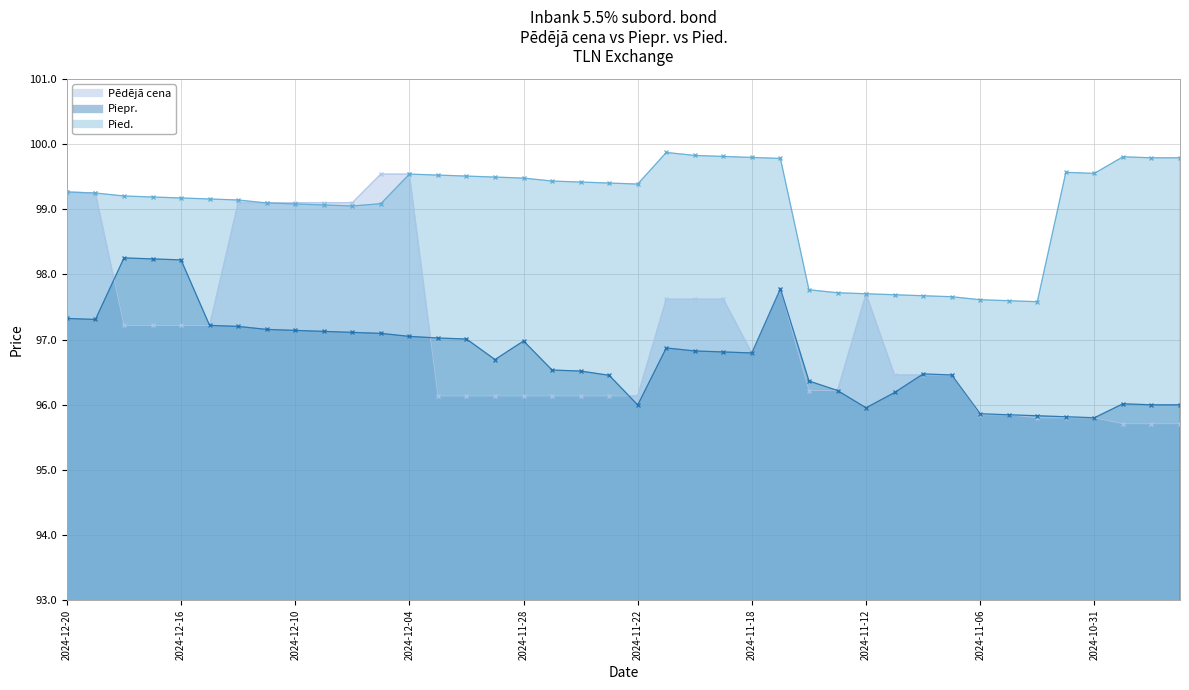

True or false: Piepr. has a value of 142.7 at 2024-12-18.

False